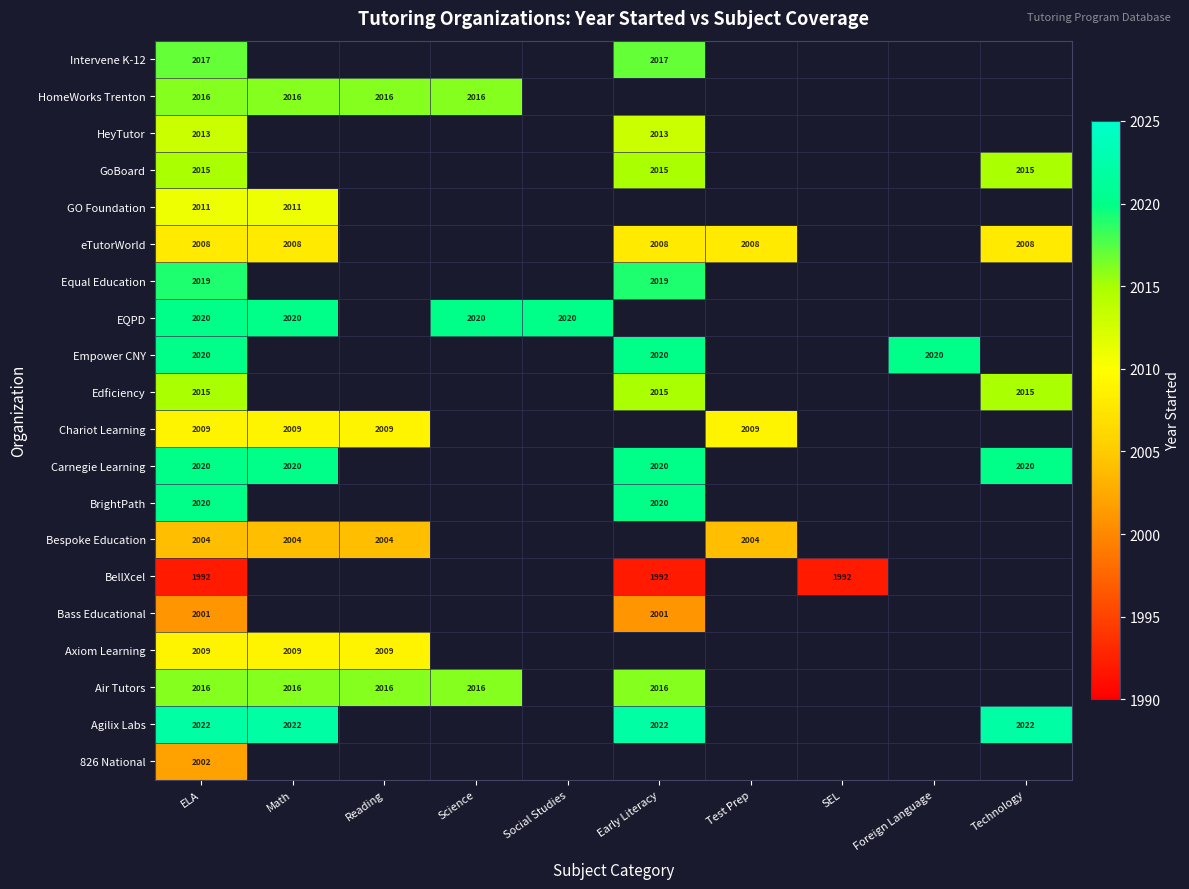

Which label corresponds to the smallest value in the chart?

ELA